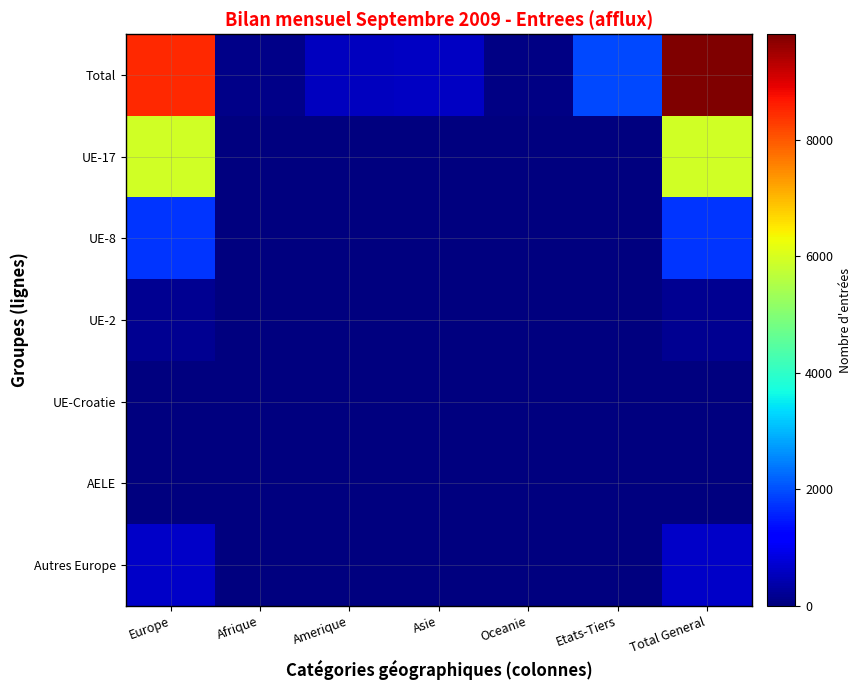

Rank the series at Europe from highest to lowest value.

Total, UE-17, UE-8, Autres Europe, UE-2, UE-Croatie, AELE